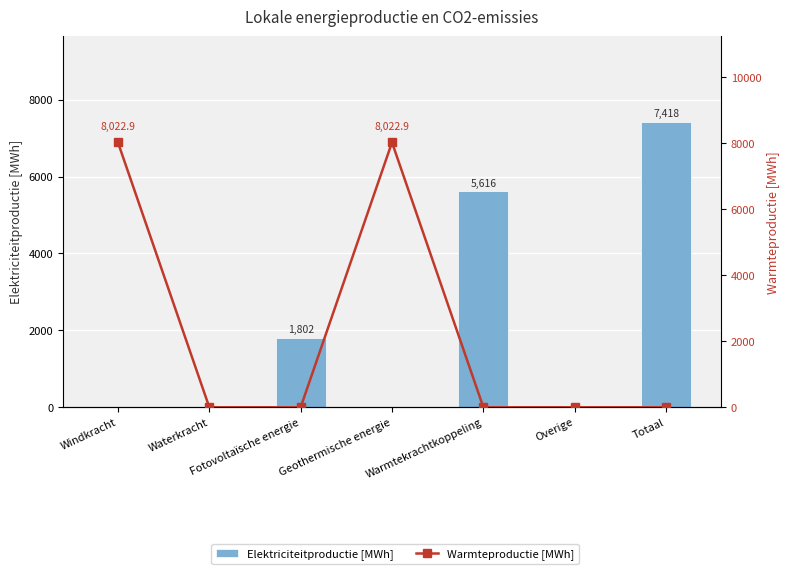

What is the spread (max minus min) of values at Fotovoltaïsche energie?

1802.0